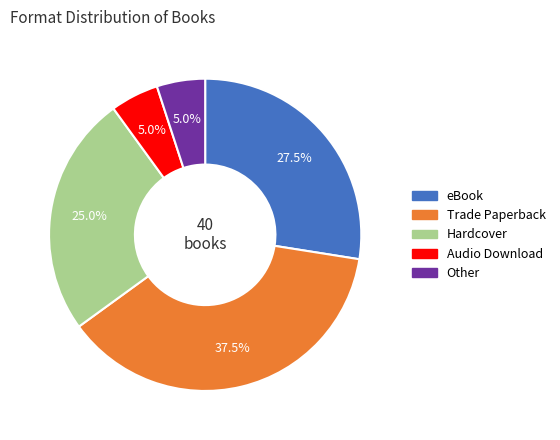

Is there any slice that represents more than half of the pie?

No